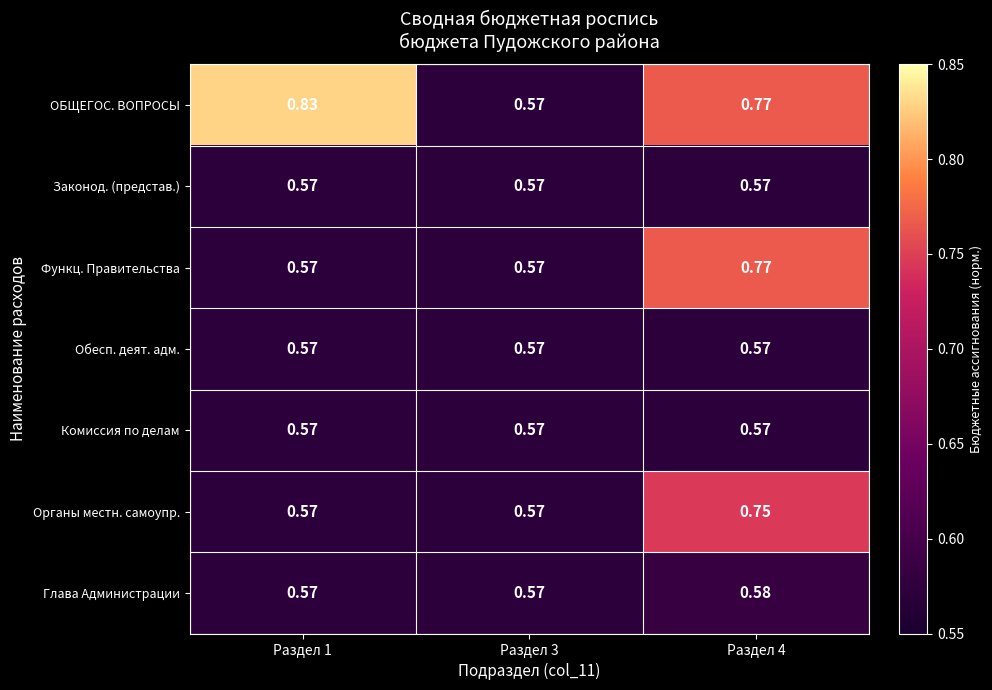

Which series has the largest total across all categories?

ОБЩЕГОС. ВОПРОСЫ